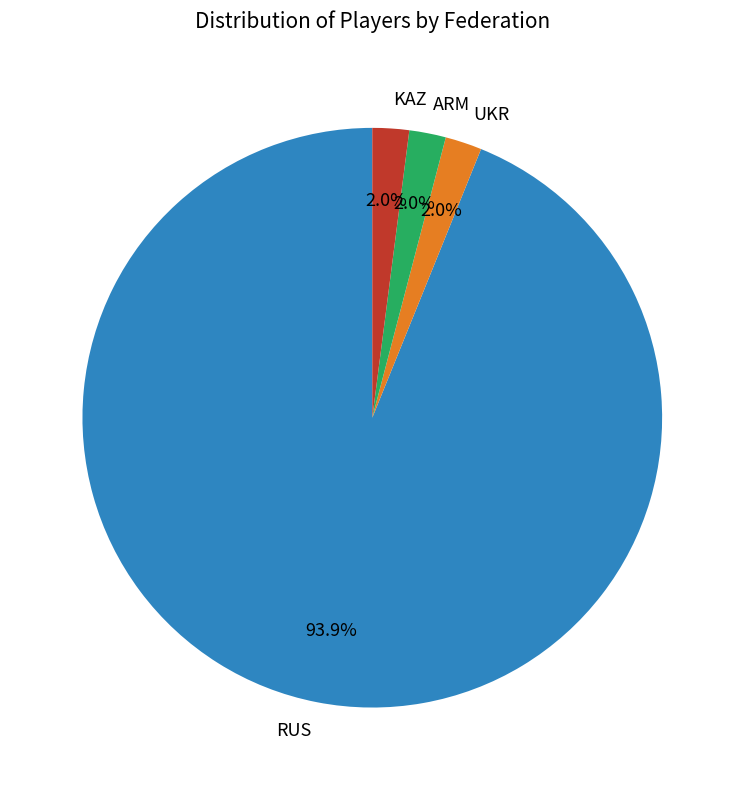

Approximately how many times larger is the value at ARM compared to UKR?

1.0